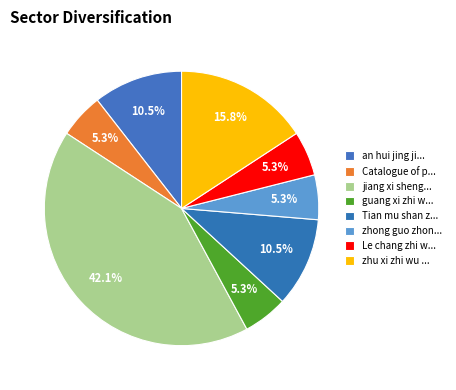

How many slices are in this pie chart?

8